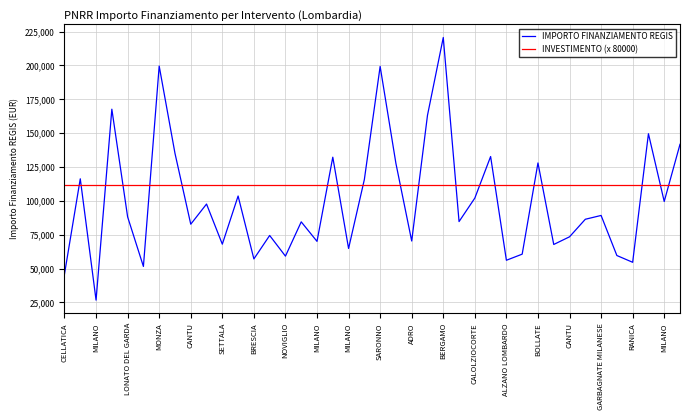

What is the difference between the maximum and minimum values in the IMPORTO FINANZIAMENTO REGIS series?

193933.1